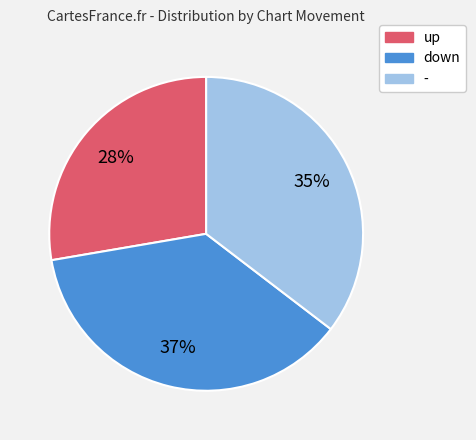

What percentage is the - slice, to the nearest percent?

35%